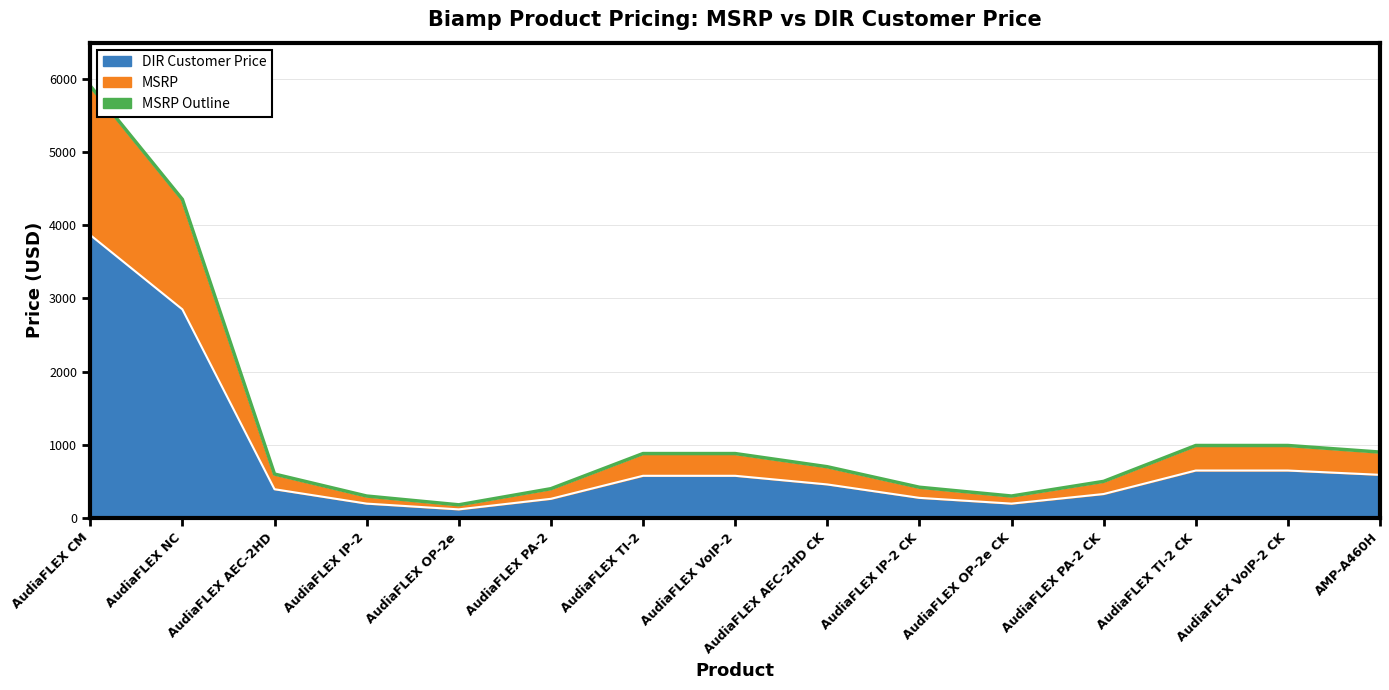

What position from the right is AudiaFLEX AEC-2HD?

13